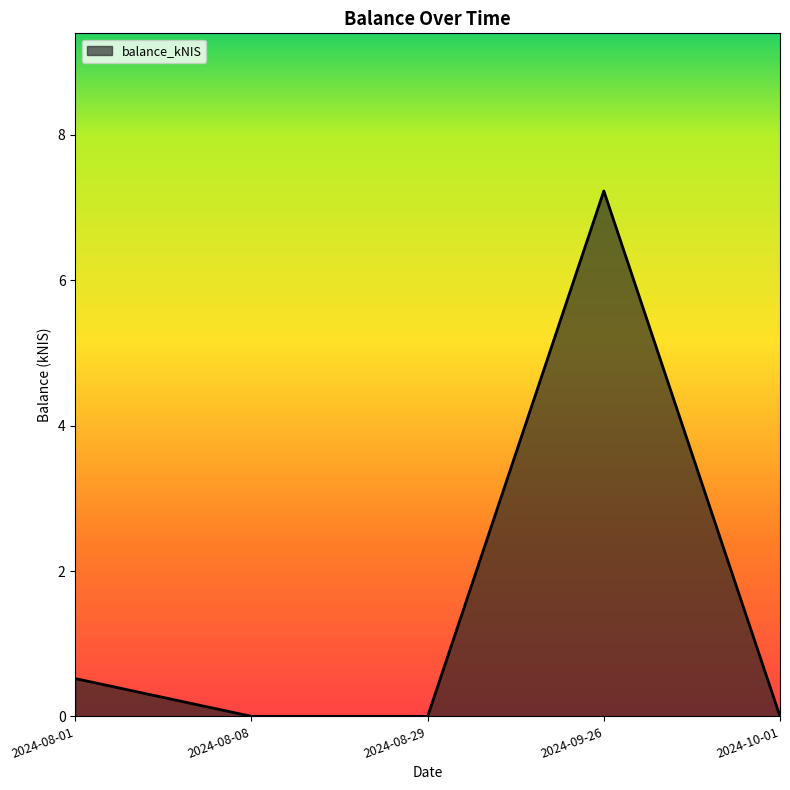

What is the maximum value shown in the chart?

7.2